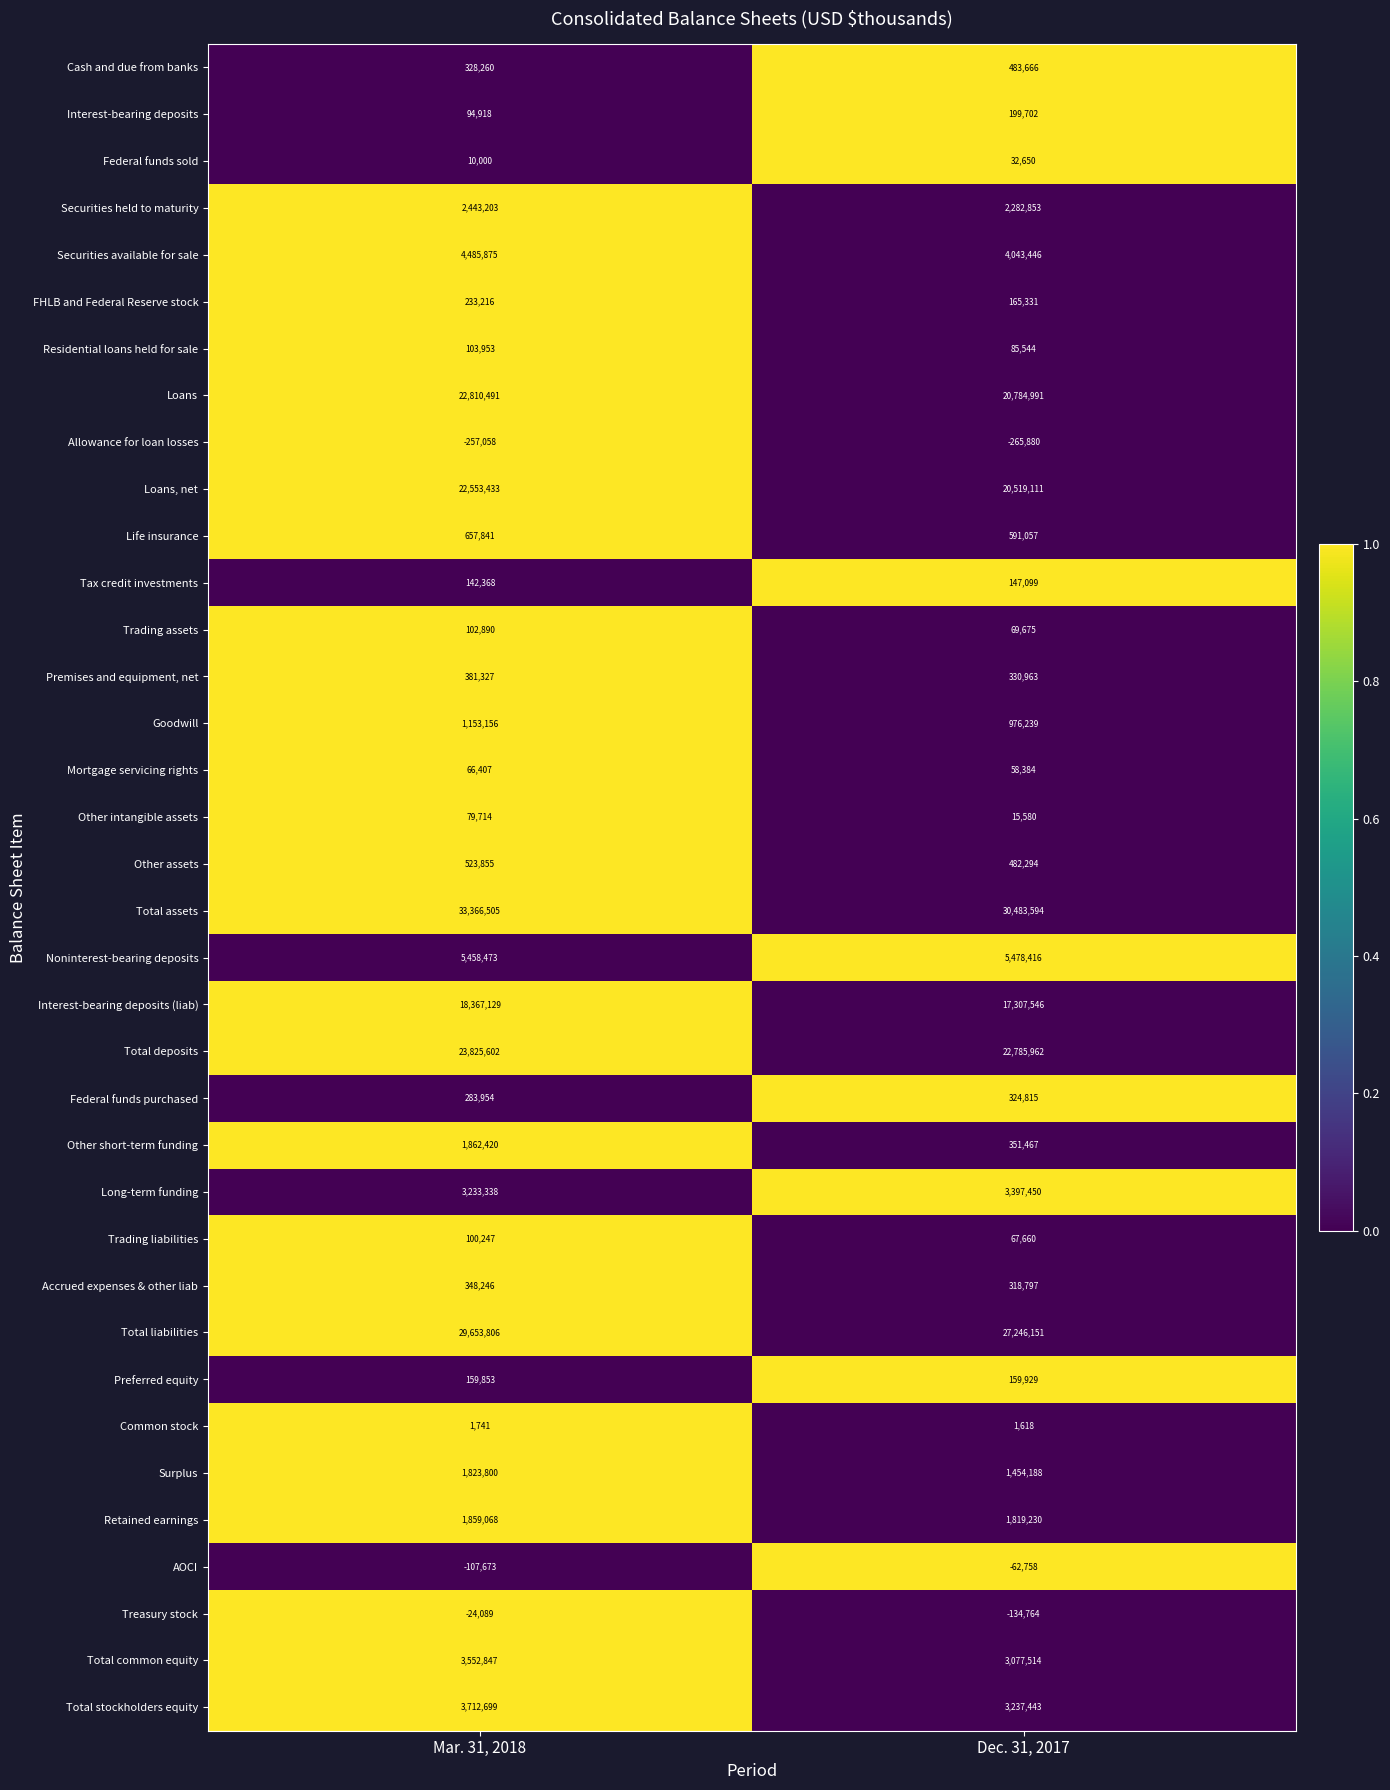

Which series has the widest spread of values?

Total assets